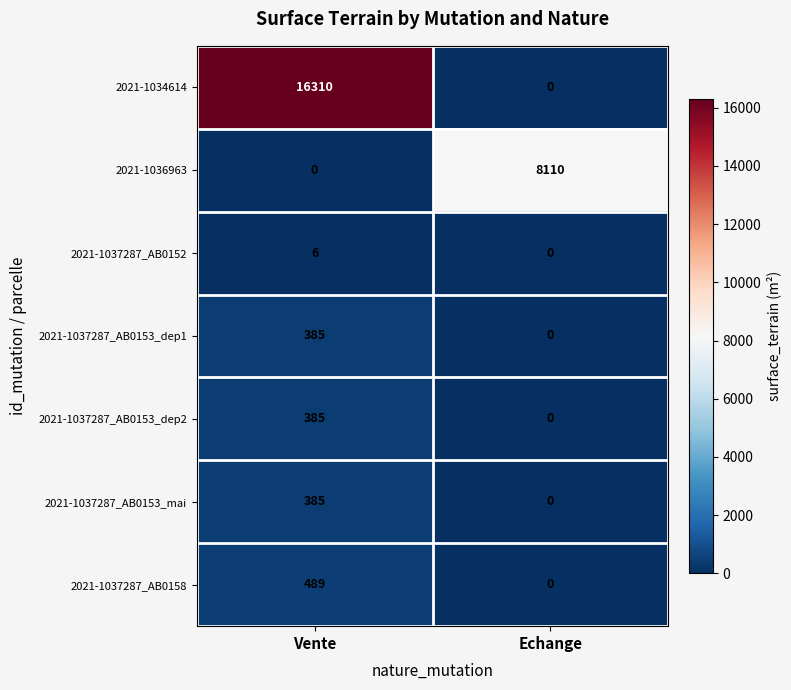

At which label is 2021-1037287_AB0153_dep1 closest to 192?

Echange